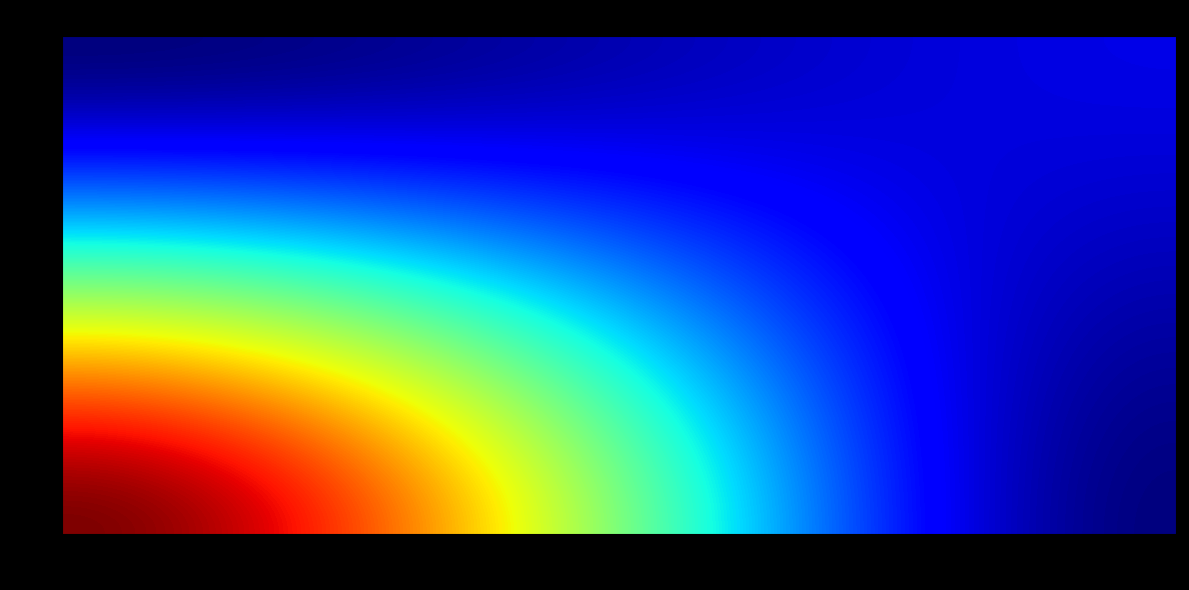

What is the average value of the 3fff814215f568fe856dcb2114670868b0a1139 series?

2